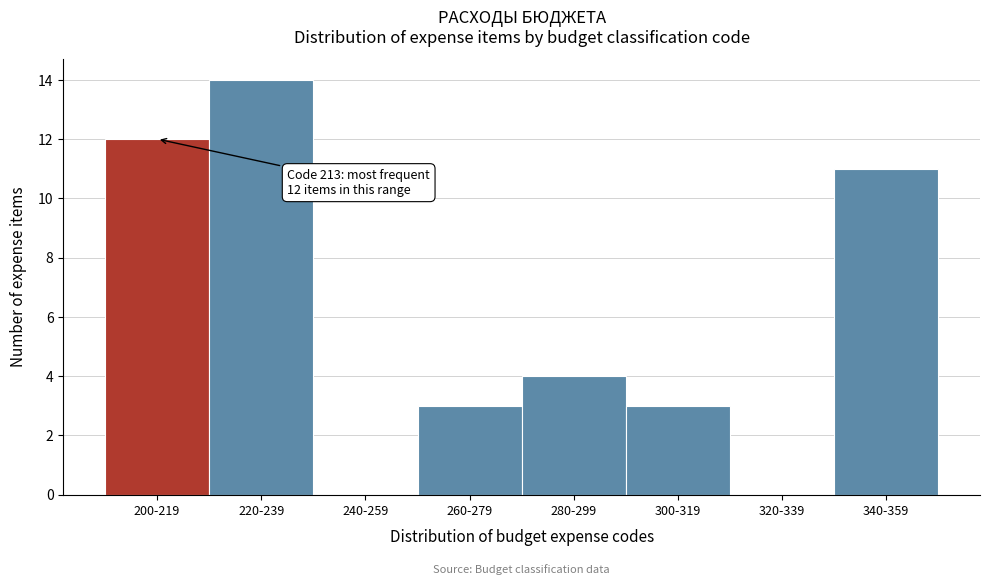

Reading left to right, transcribe all the data shown in this chart.

200-219=12	220-239=14	240-259=0	260-279=3	280-299=4	300-319=3	320-339=0	340-359=11